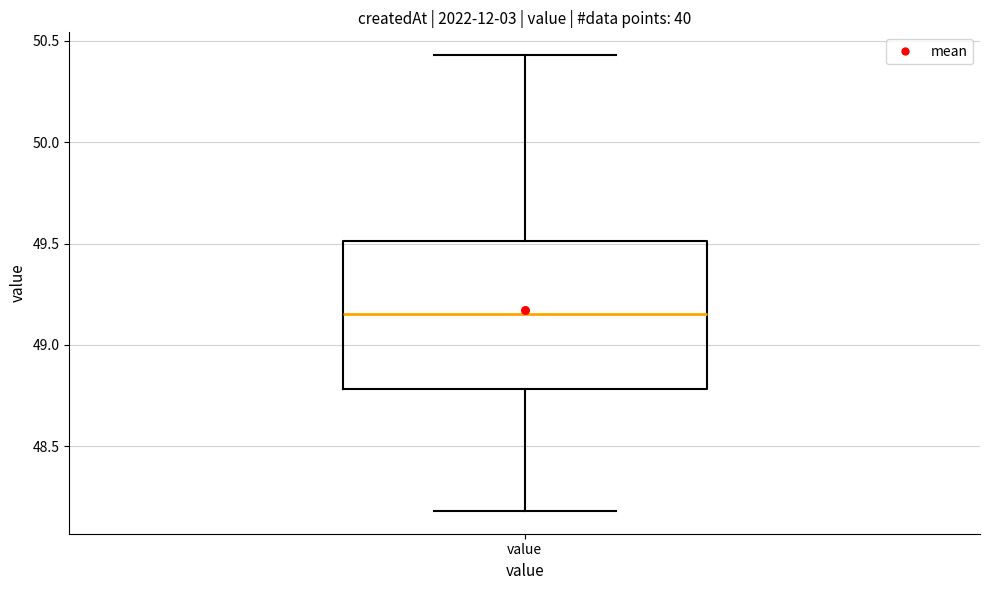

Read this box plot against the y-axis: the position of the median line, the range covered by the box, and the ends of both whiskers. The values are not printed on the chart, so give them approximately, as read against the axis.

median 49.15, box 48.80 to 49.50, whiskers 48.20 to 50.45